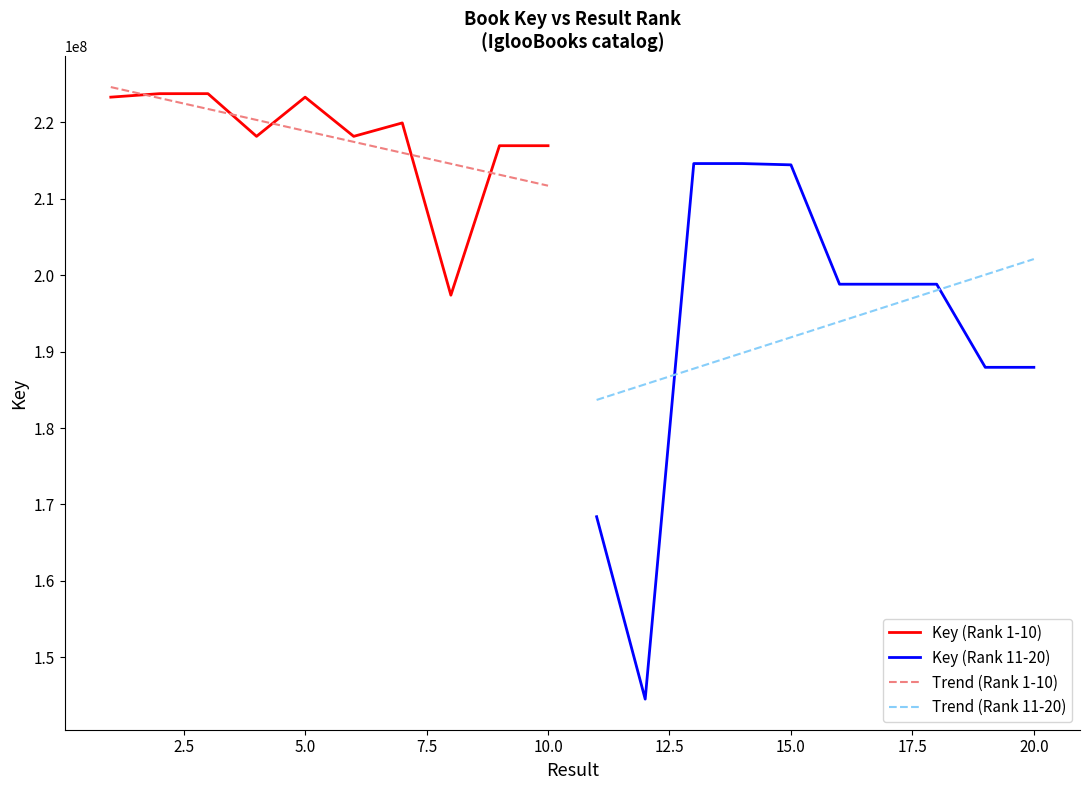

Rank the series by their maximum value, from lowest to highest.

Trend (Rank 11-20), Key (Rank 11-20), Key (Rank 1-10), Trend (Rank 1-10)